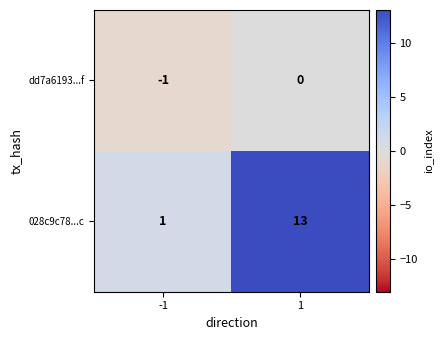

The dd7a6193...f series shows -1 at -1. True or false?

True